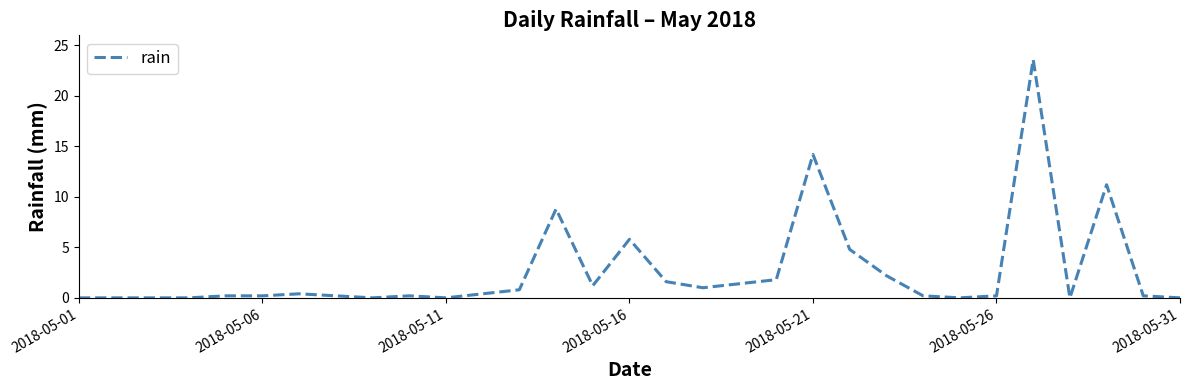

What is the difference between the maximum and minimum values?

23.6